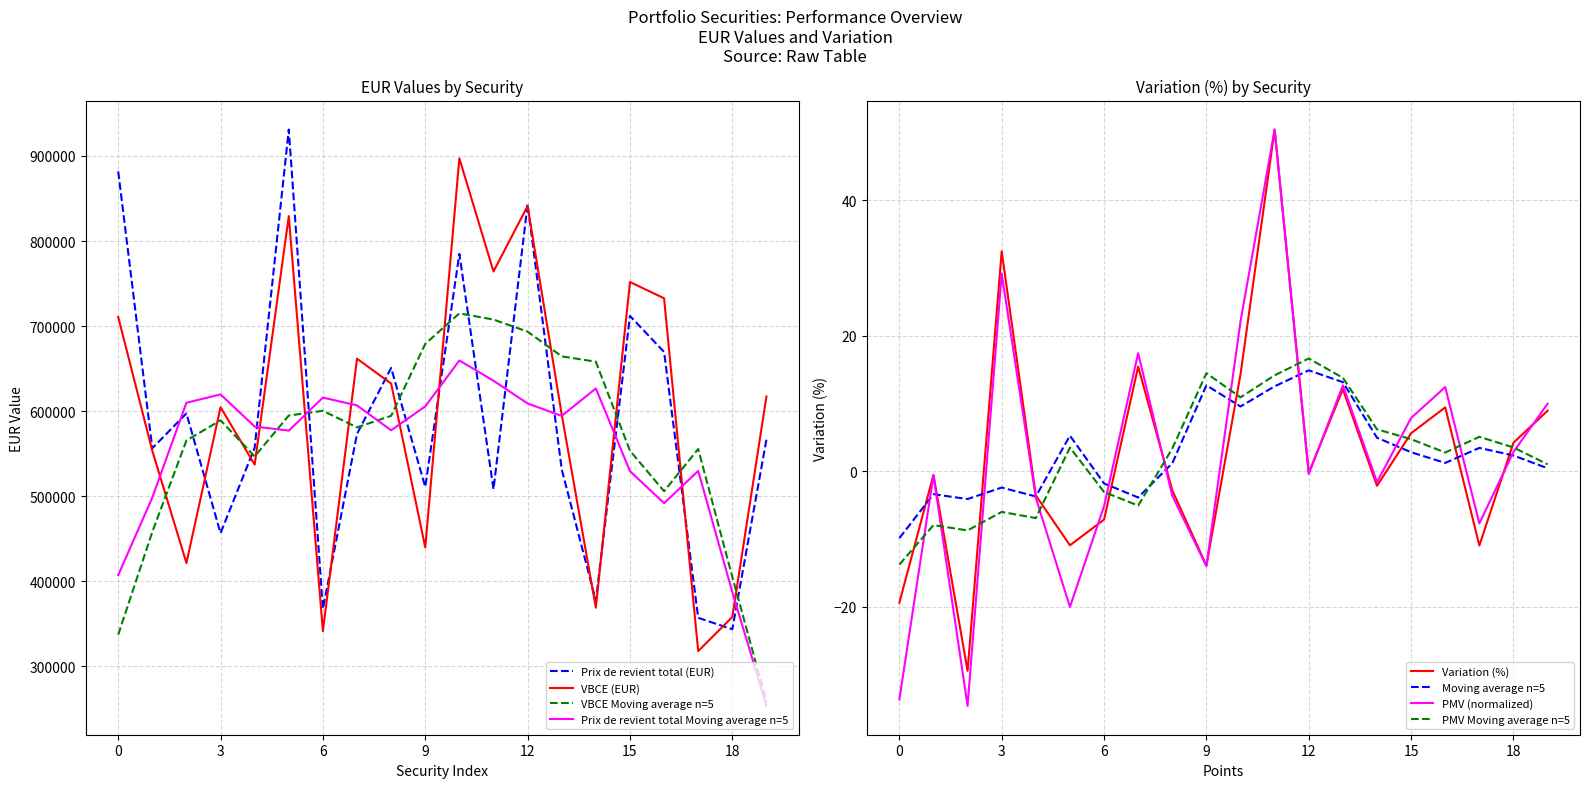

What is the difference between the second highest and minimum values in the Var. series?

61.9